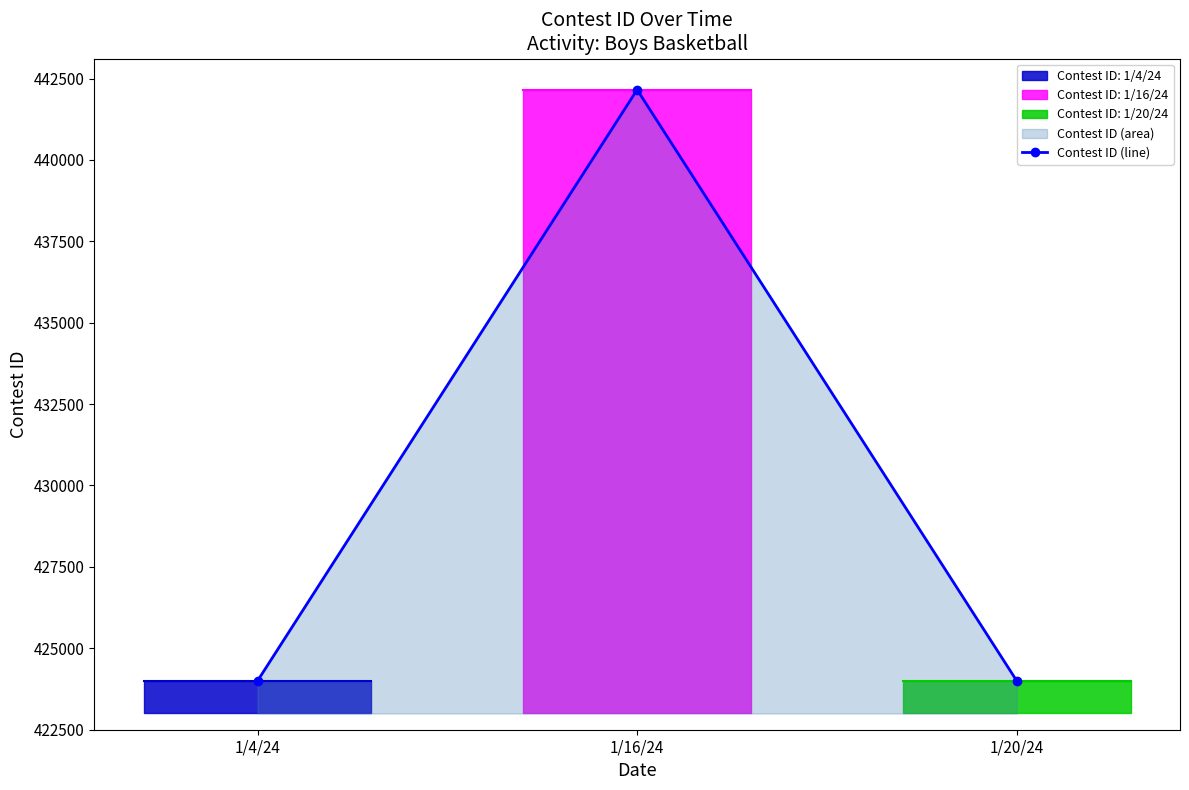

Reading right to left, what are all the values shown in this chart?

1/20/24=423996	1/16/24=442156	1/4/24=423995